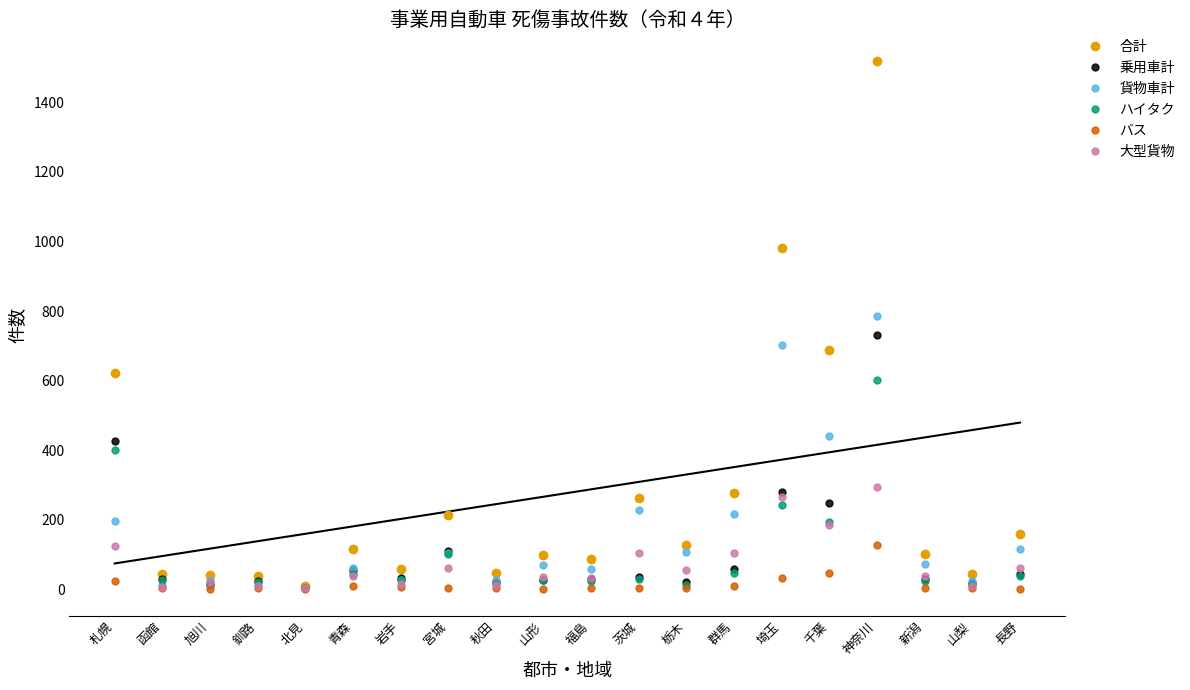

The 貨物車計 series shows 59 at 福島. True or false?

True